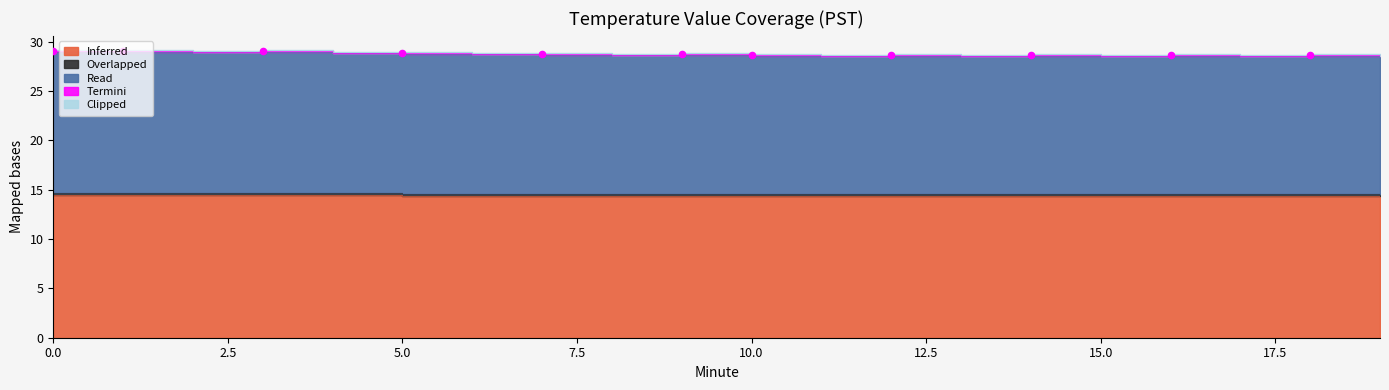

What are all the series names shown in the legend?

Inferred, Overlapped, Read, Termini, Clipped